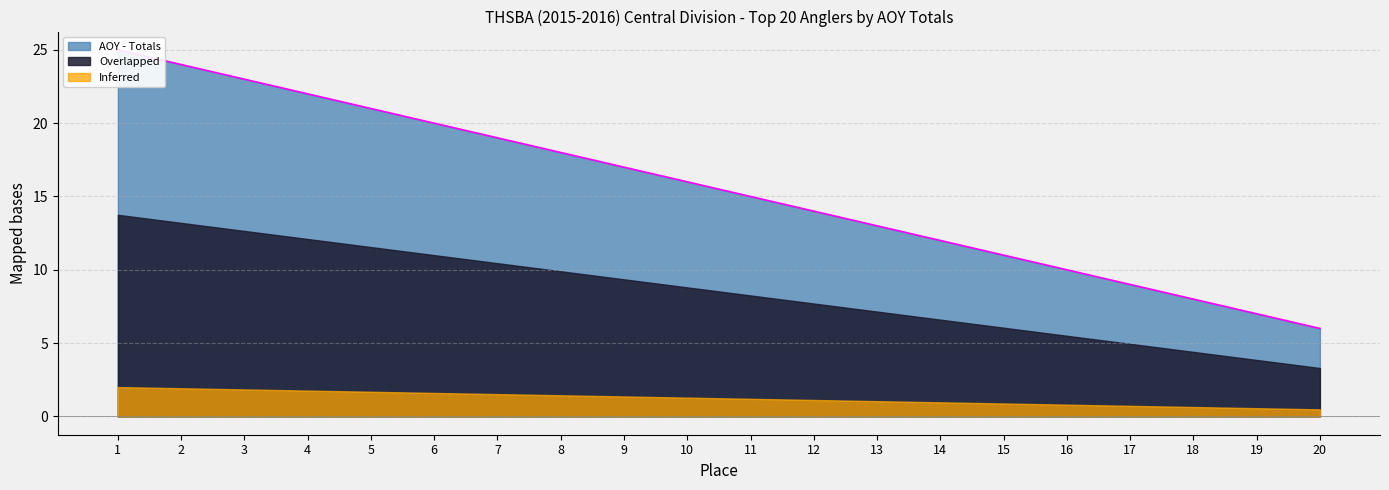

List the labels in order of value, smallest first.

20, 19, 18, 17, 16, 15, 14, 13, 12, 11, 10, 9, 8, 7, 6, 5, 4, 3, 2, 1